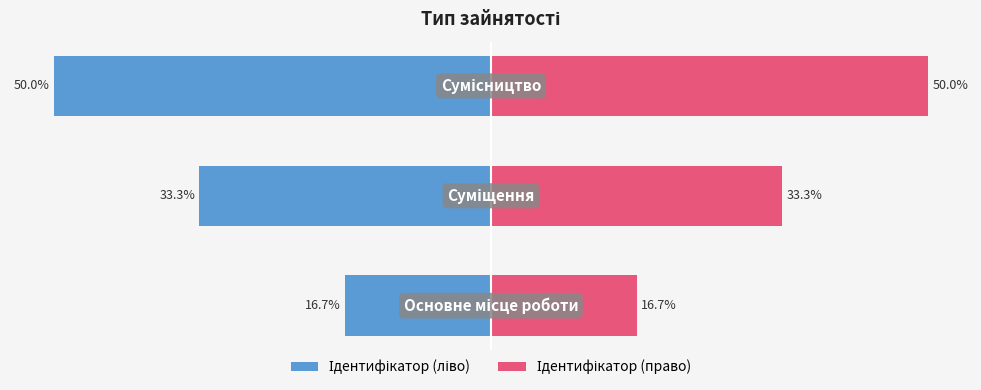

What is the average value of the Ідентифікатор (ліво) series?

-33.3